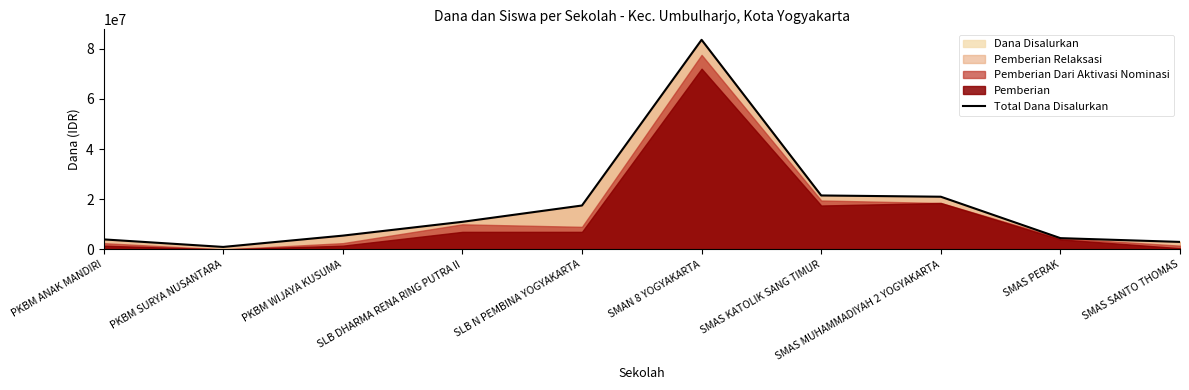

What is the label of the 5th point from the left?

SLB N PEMBINA YOGYAKARTA